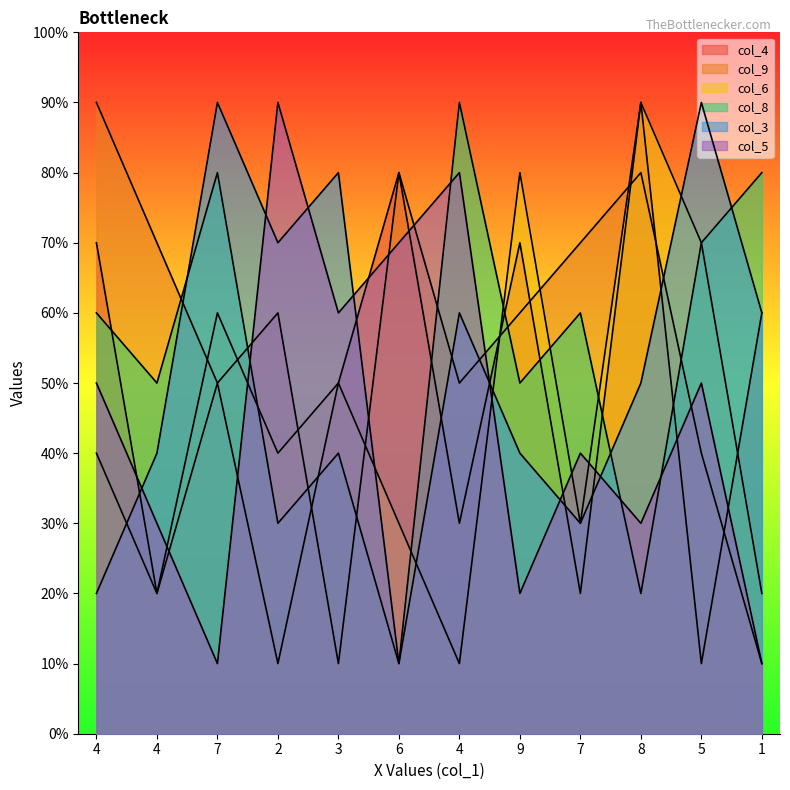

Where is col_8 nearest to the value 5?

4